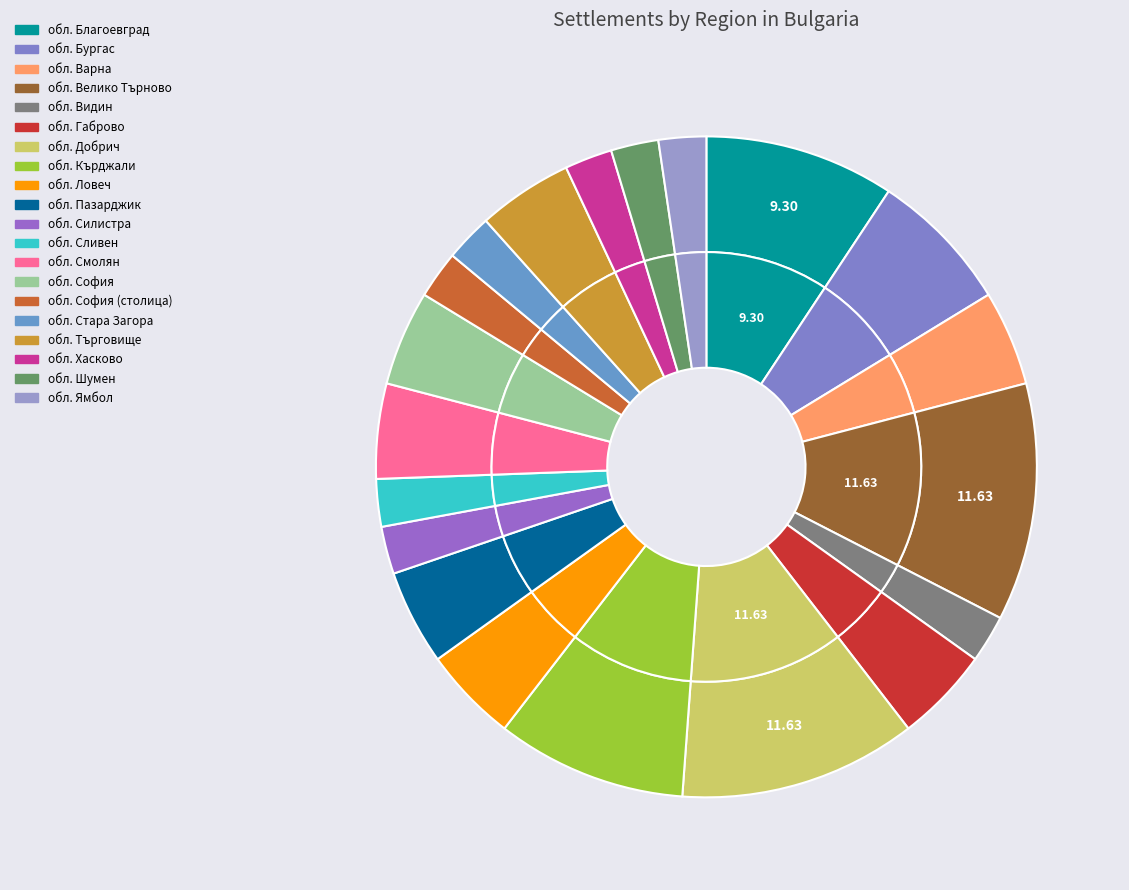

What percentage is the обл. Ловеч slice, to the nearest percent?

5%